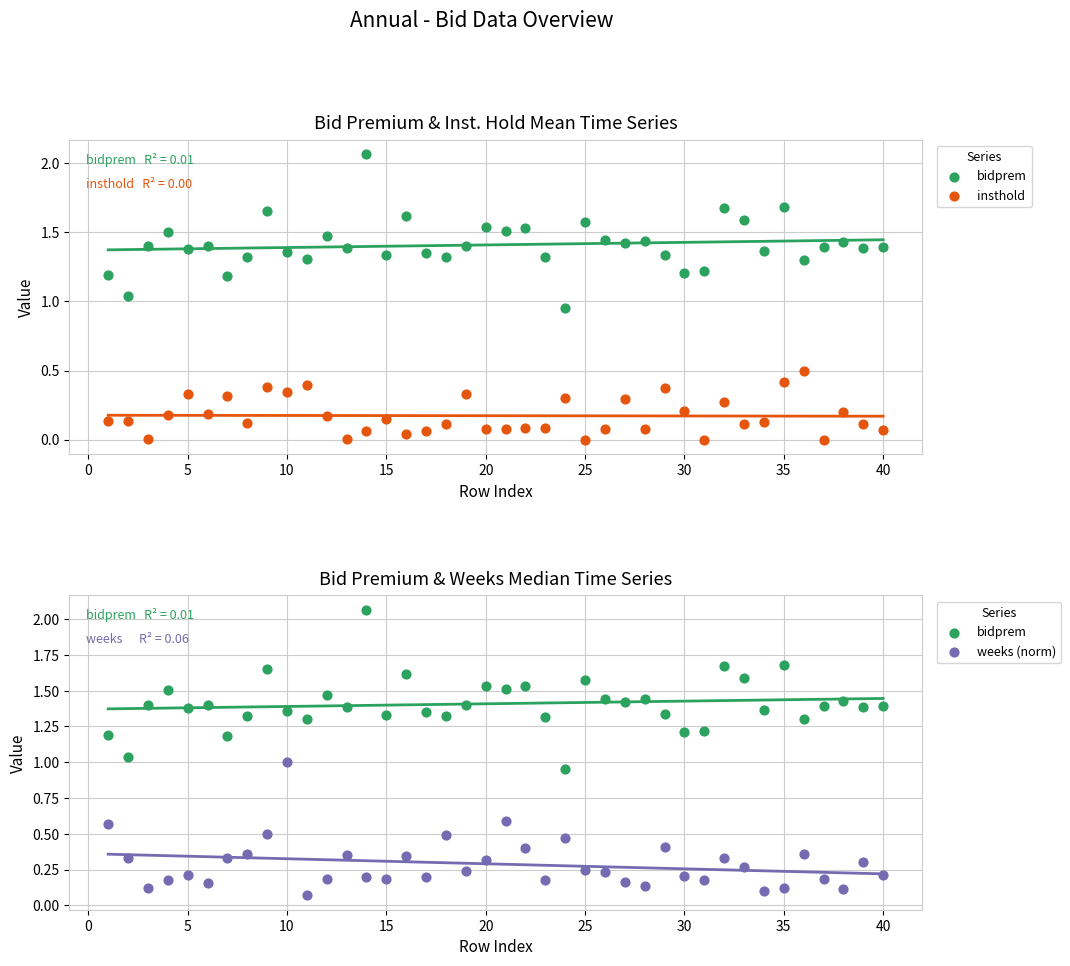

Which series contains the highest Y value?

bidprem